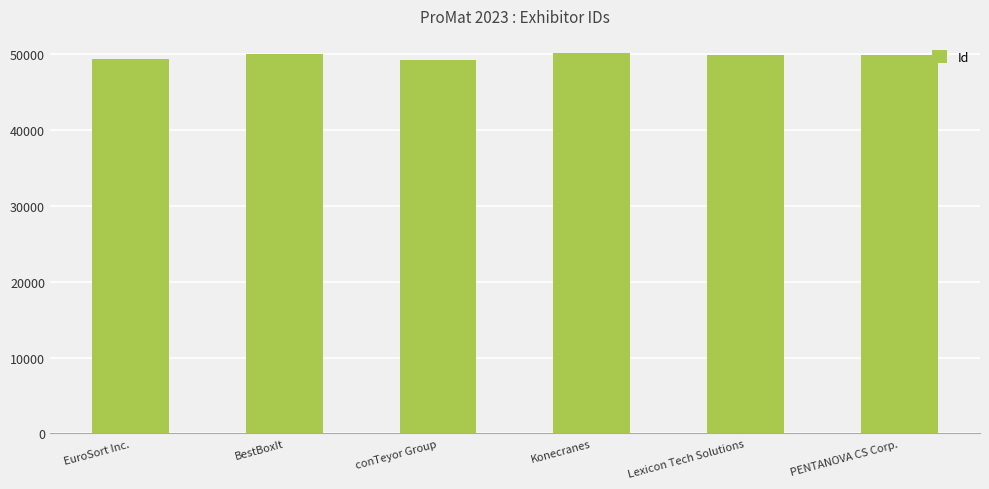

Read the value at Lexicon Tech Solutions.

49858